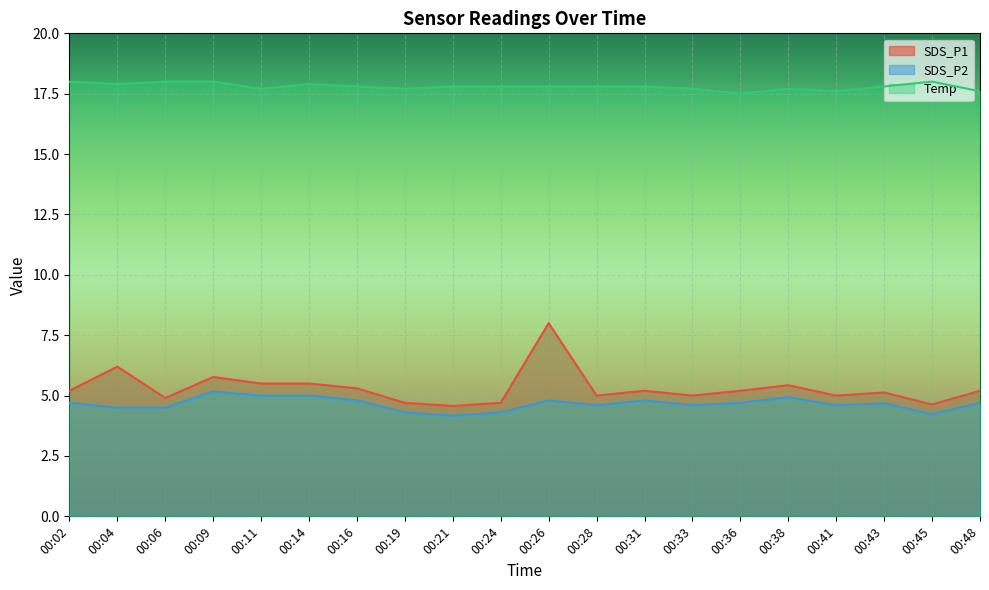

True or false: Temp and SDS_P2 intersect in this chart.

False